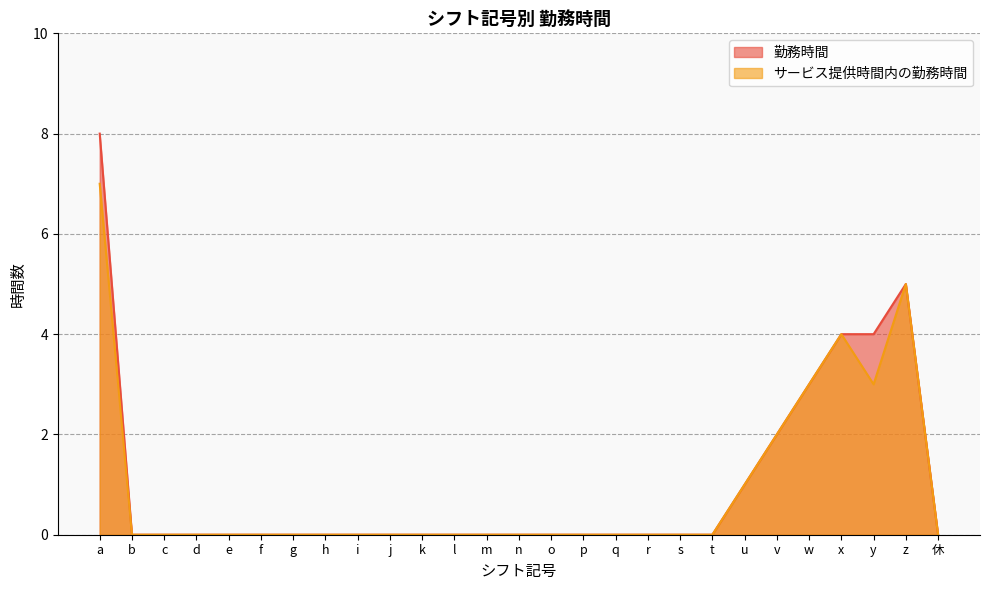

What are all the series names shown in the legend?

勤務時間, サービス提供時間内の勤務時間